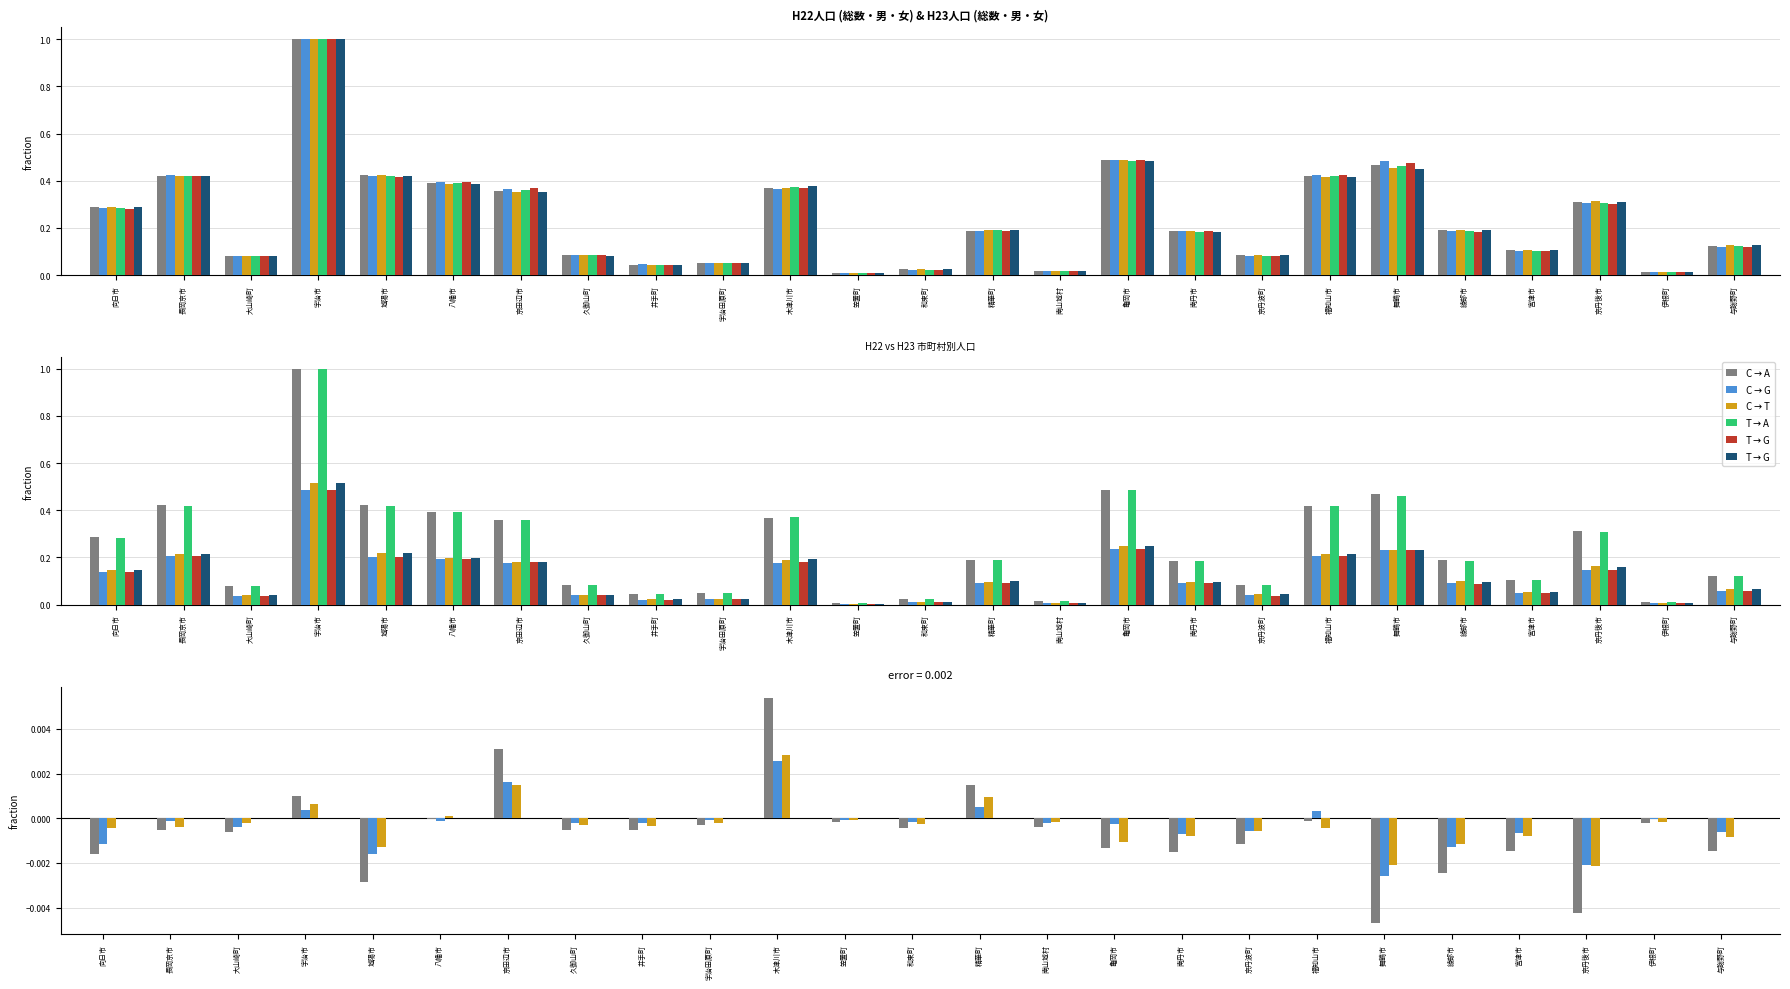

Between 福知山市 and 宮津市, which series saw the biggest shift?

H22男